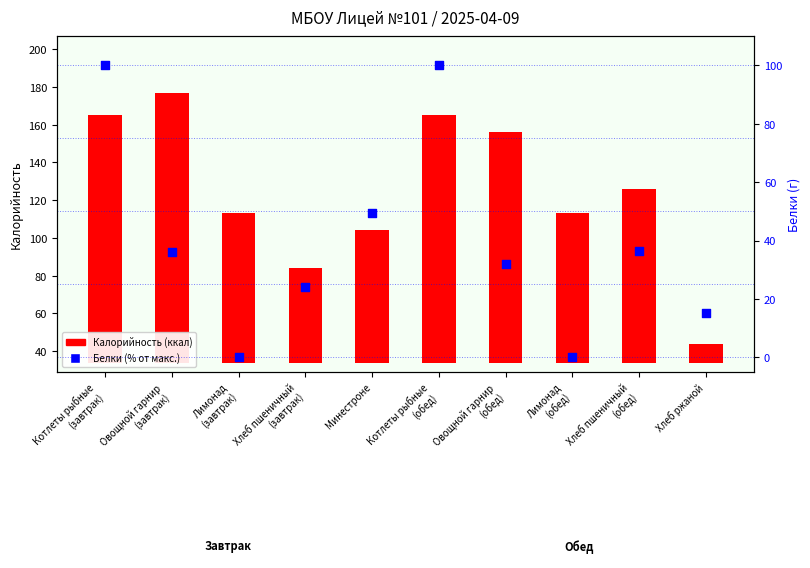

What is the total value across all series at Котлеты рыбные
(обед)?

231.0